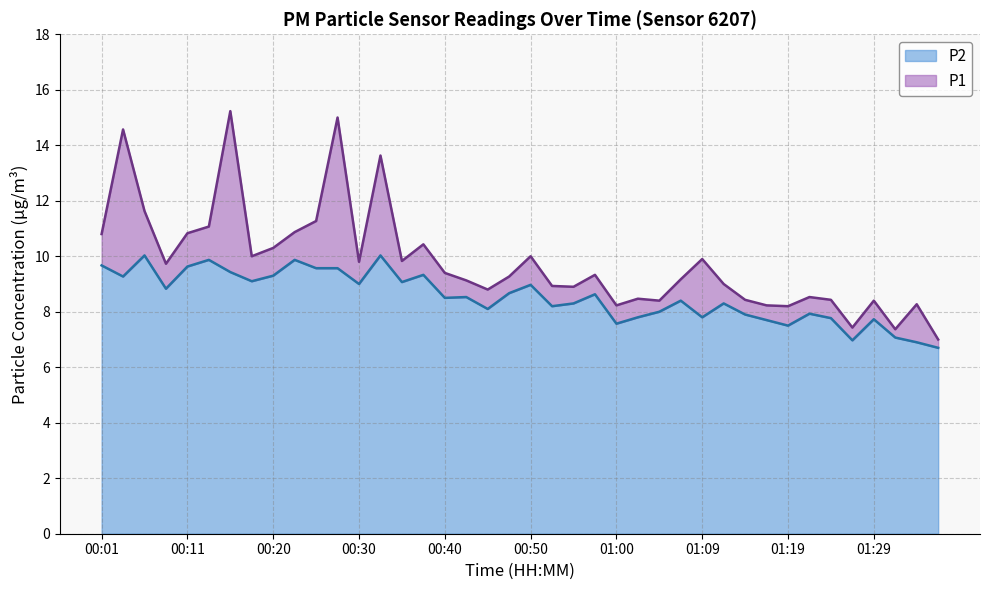

What is the average value of the P1 series?

9.8